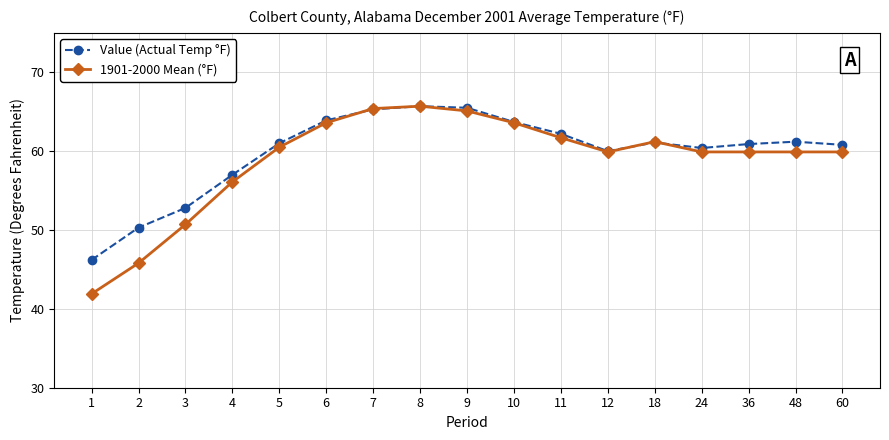

What is the difference between the second highest and second lowest values in the 1901-2000 Mean (°F) series?

19.6